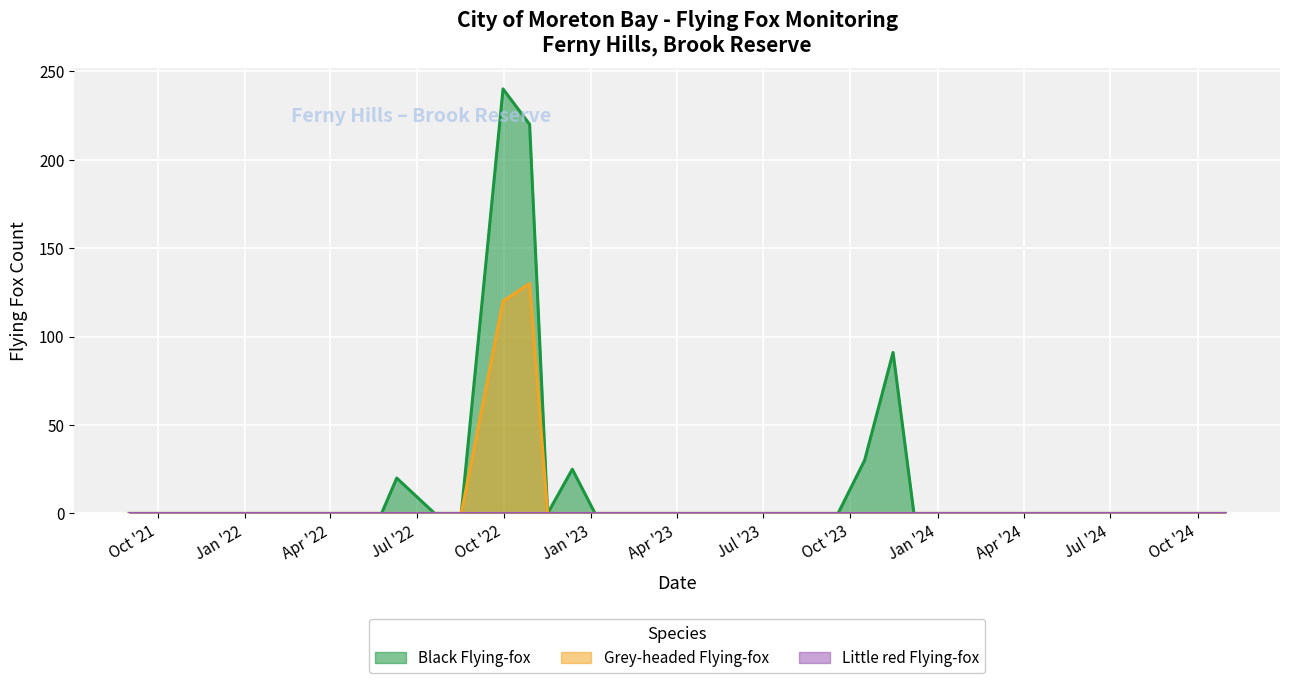

At which category does the chart reach its peak across all series?

2022-09-30